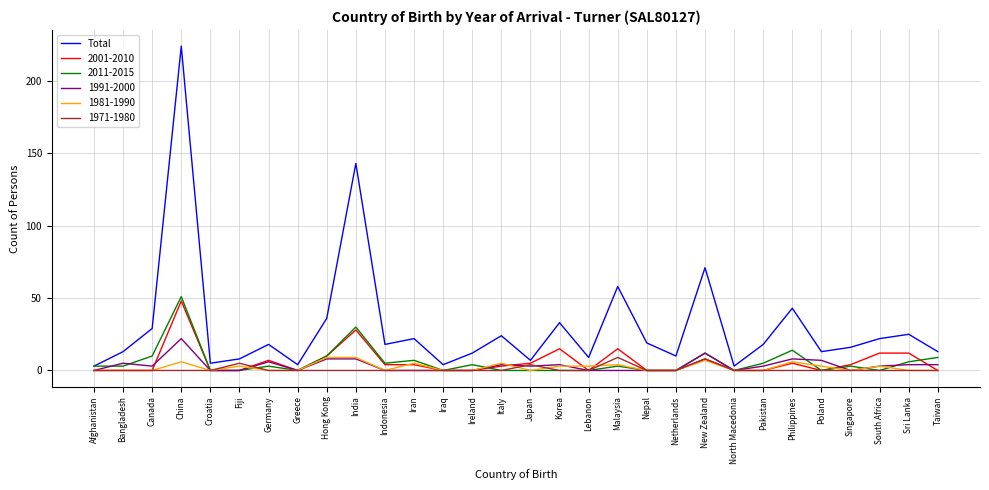

What is the highest value of the 1971-1980 series?

9